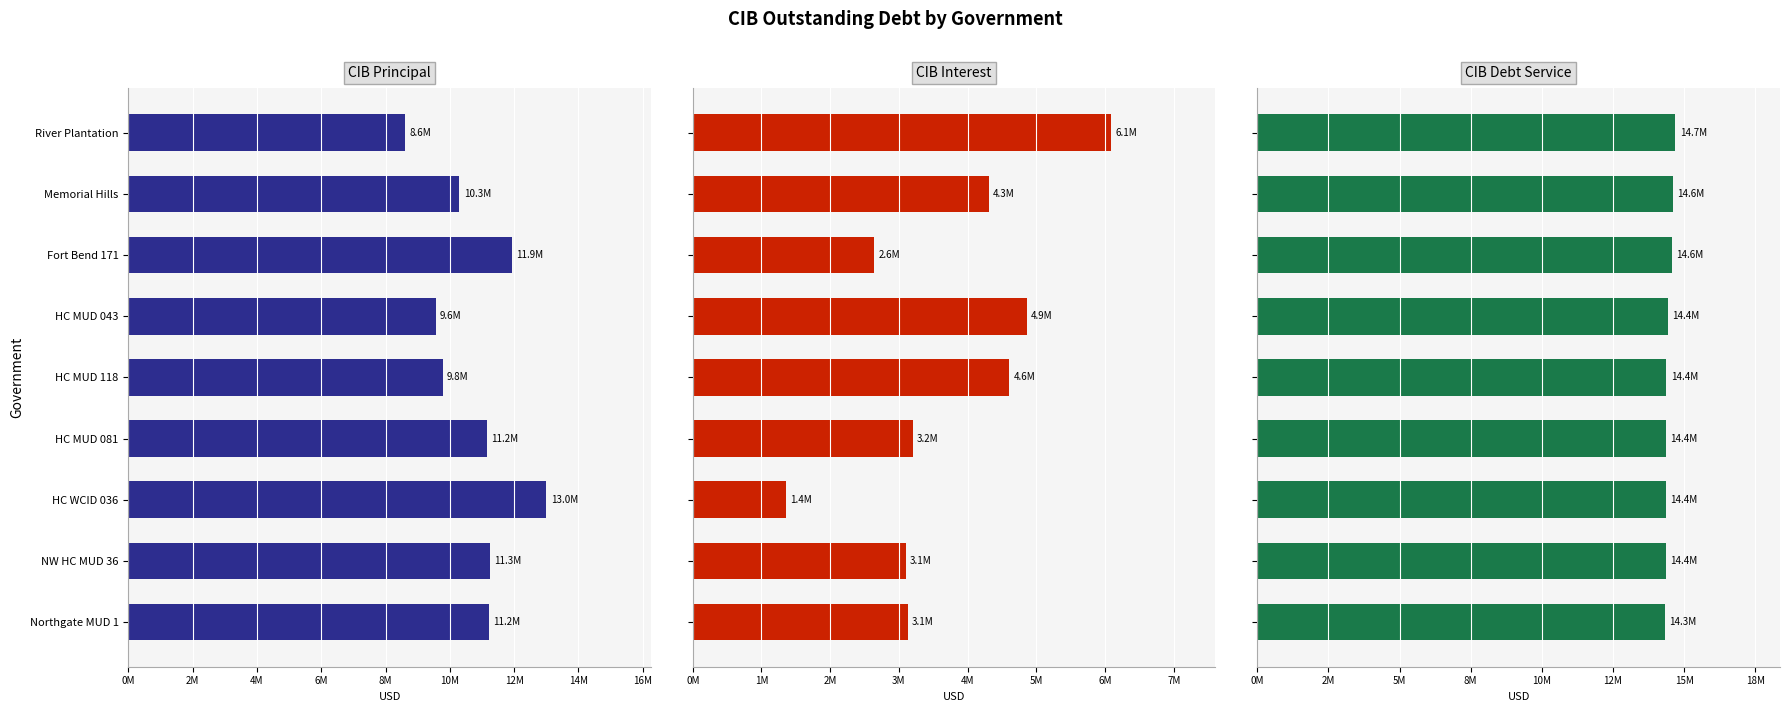

What is the average value of the CIBPrincipalOutstanding series?

10757777.8